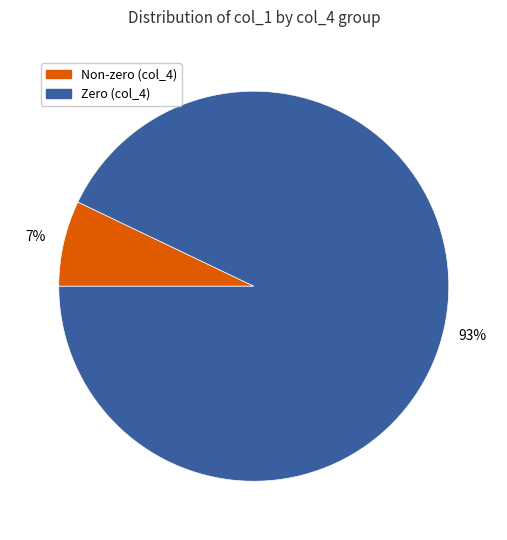

Is there any slice that represents more than half of the pie?

Yes